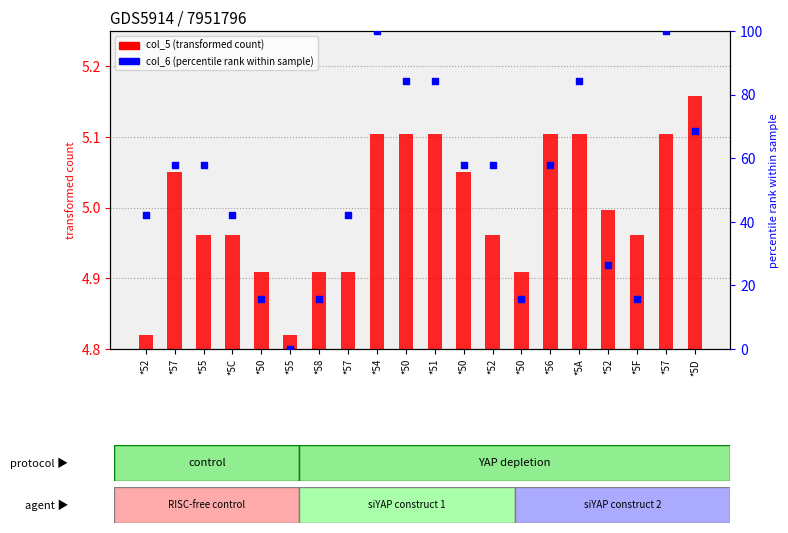

What are all the series names shown in the legend?

col_5 (transformed count), col_6 (percentile rank)